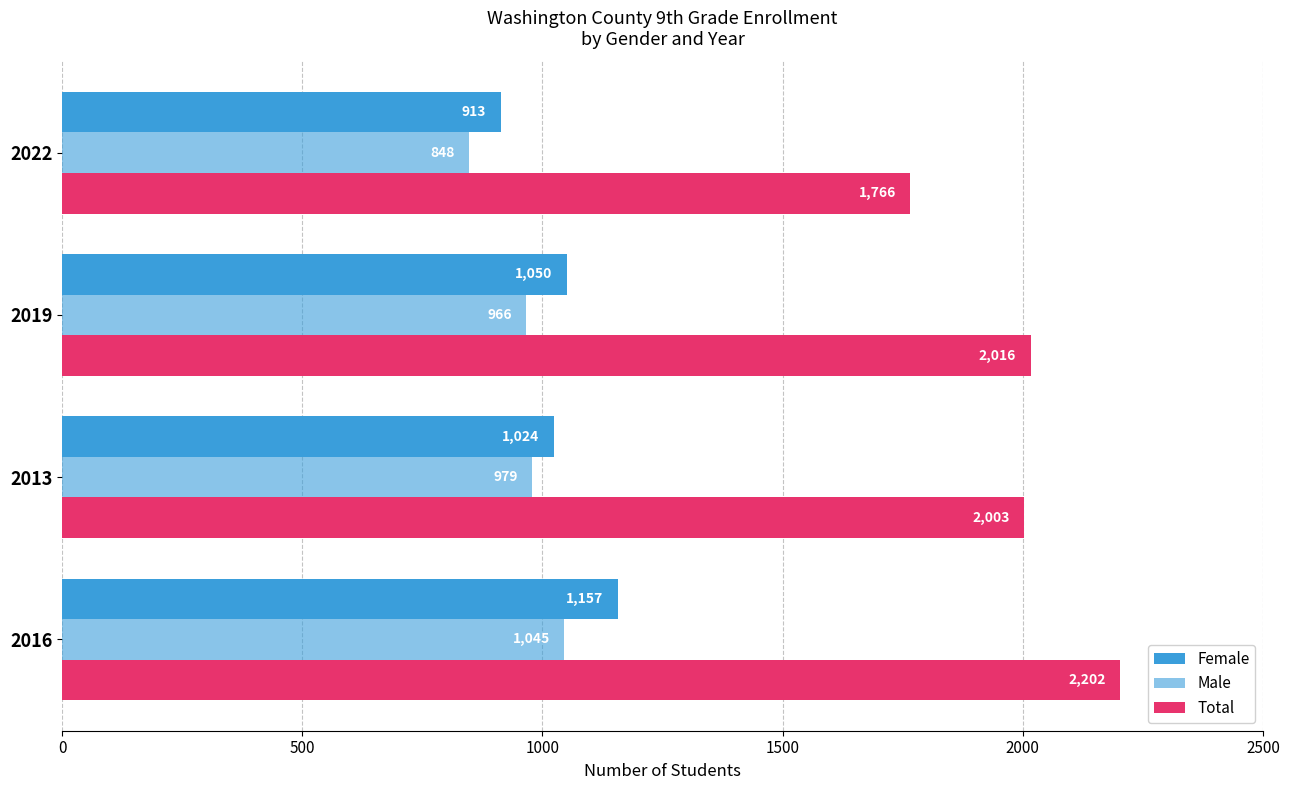

How many categories are shown in the chart?

4